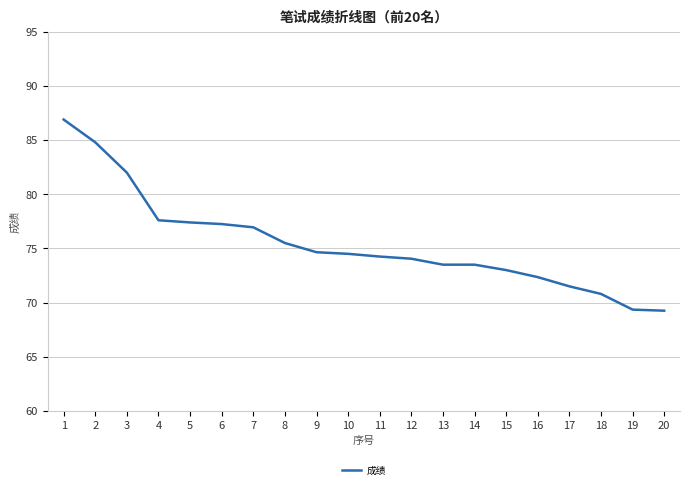

Does the chart display data point markers on the line(s)?

No